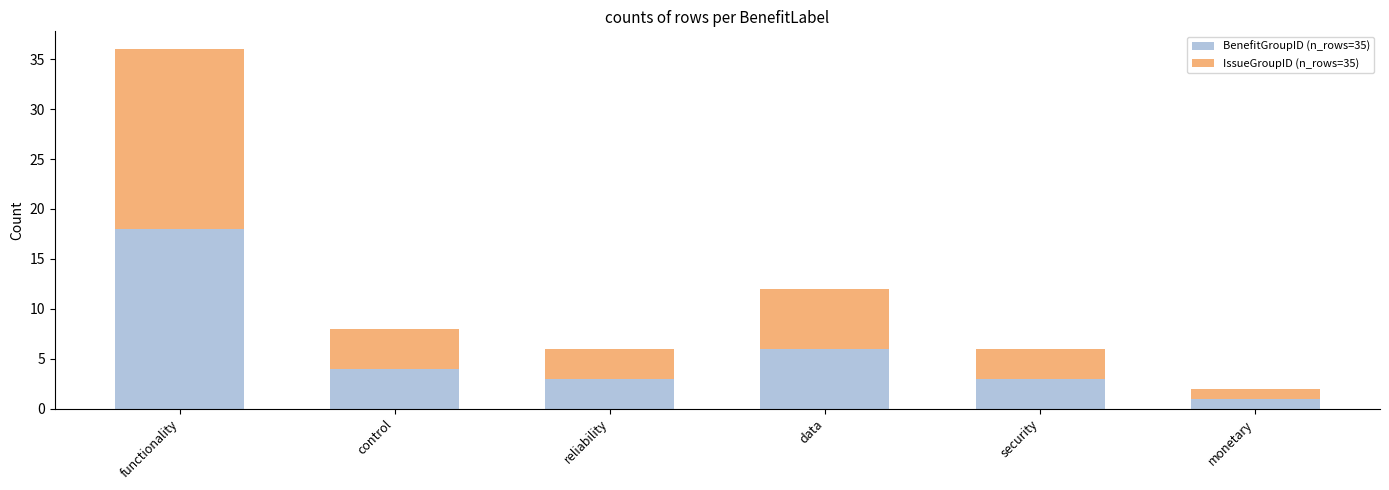

What is the sum of all BenefitGroupID (n_rows=35) values?

35